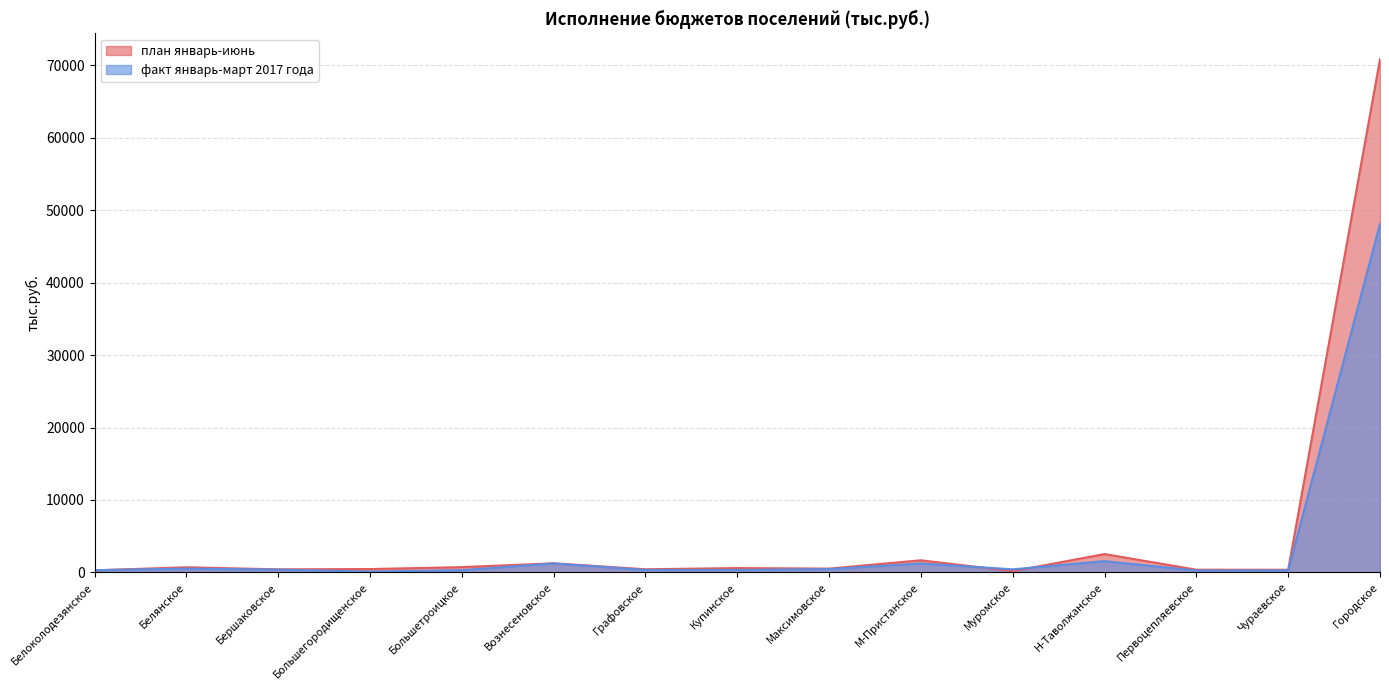

What is the sum of the план январь-июнь values at Бершаковское and Вознесеновское?

1673.0